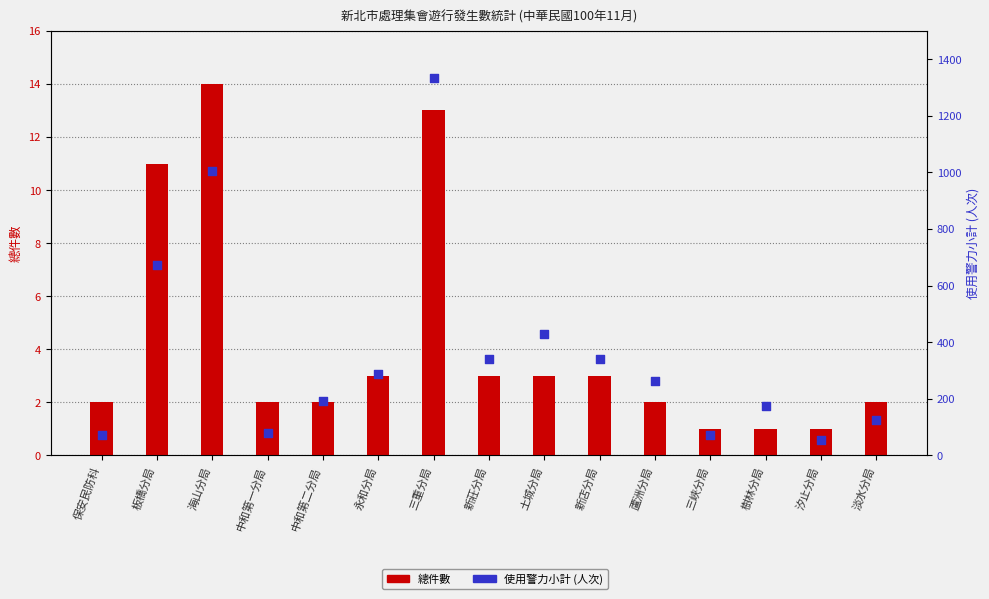

At which category is the sum across all series the highest?

三重分局